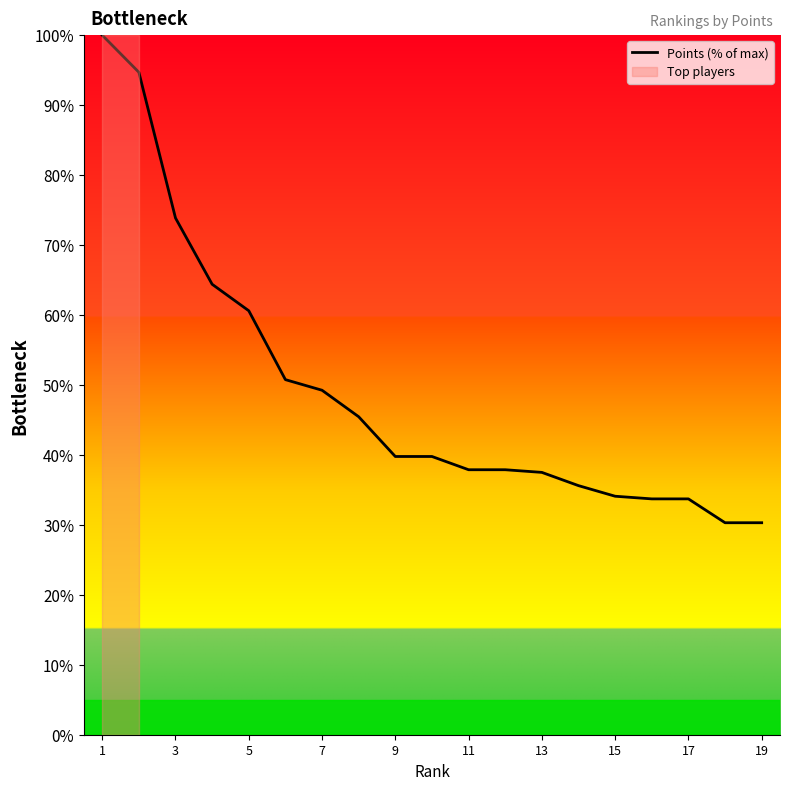

What is the smallest value displayed?

30.3